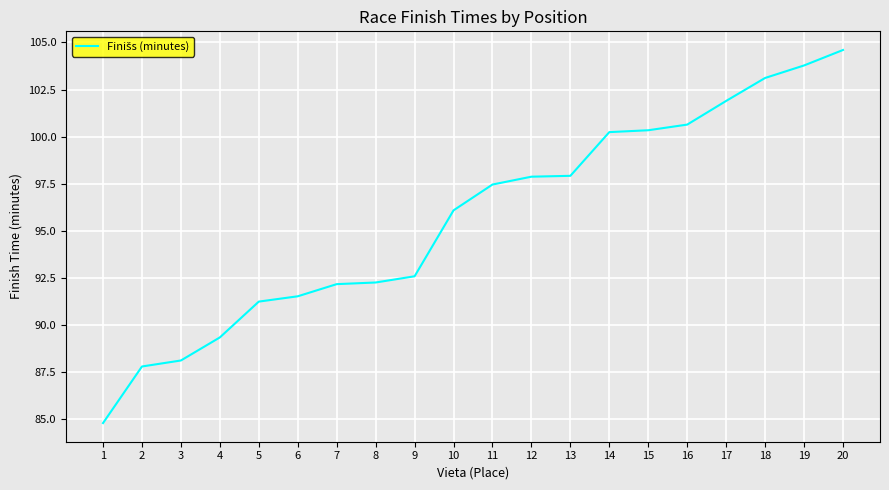

What is the sum of the values at 19 and 2?

191.6